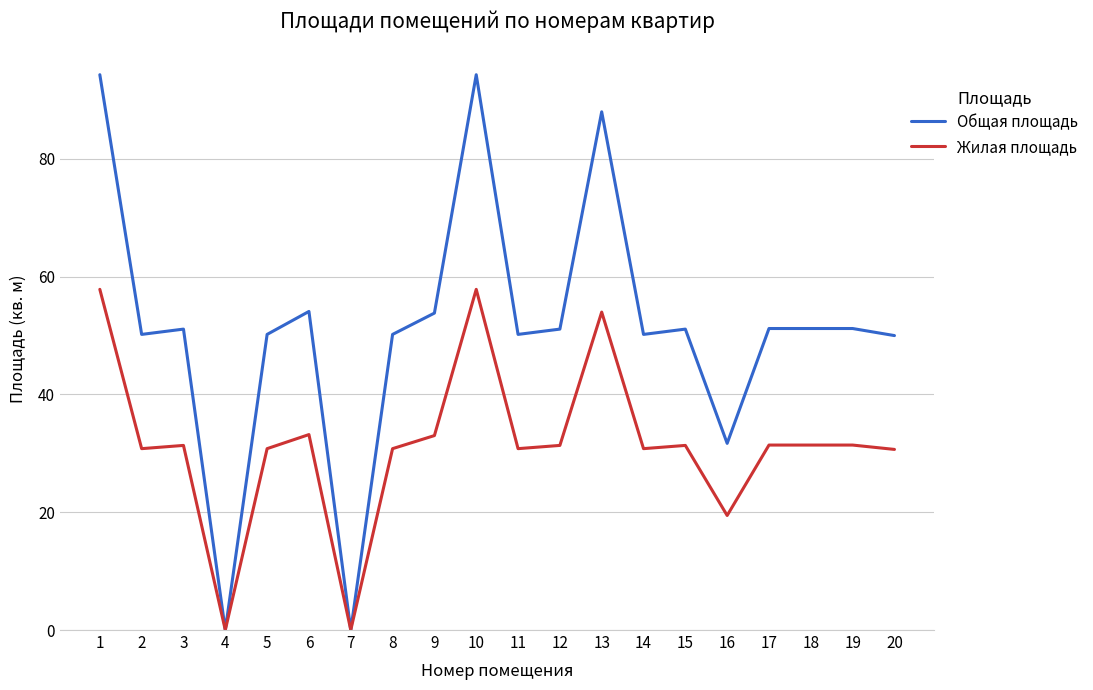

Rank the series by their maximum value, from highest to lowest.

Общая площадь, Жилая площадь